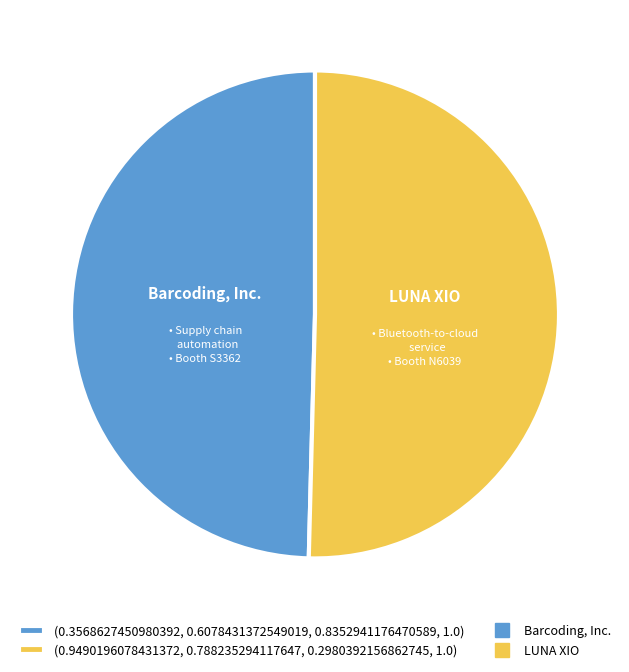

Does any single category account for the majority?

Yes